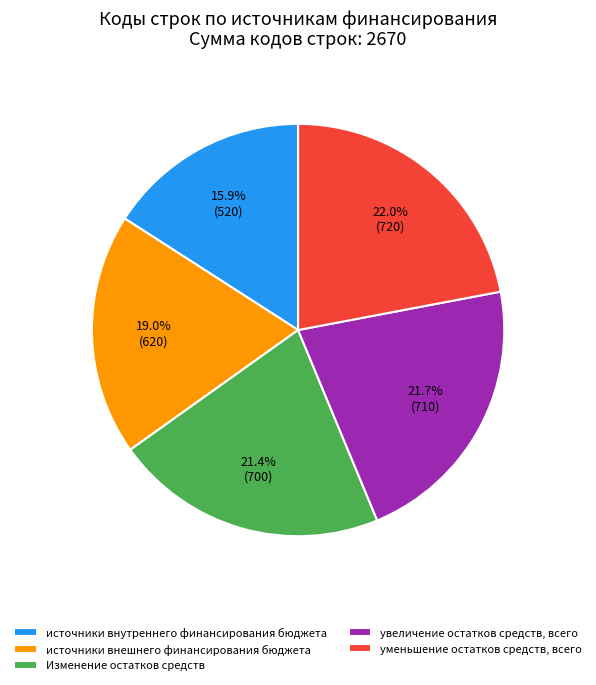

Which category has the smallest portion of the pie?

источники внутреннего финансирования бюджета